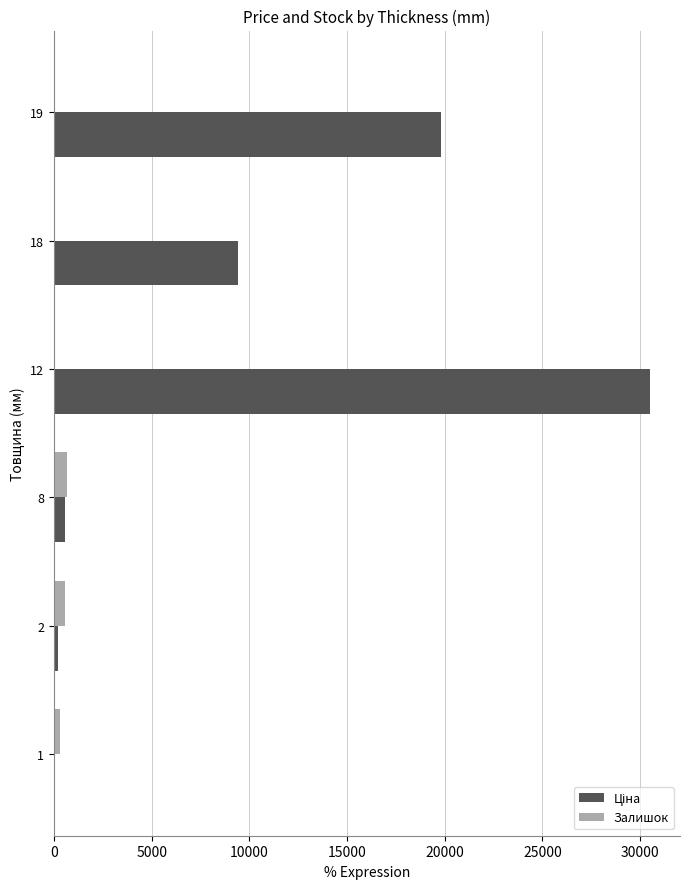

At which category is the sum across all series the highest?

12